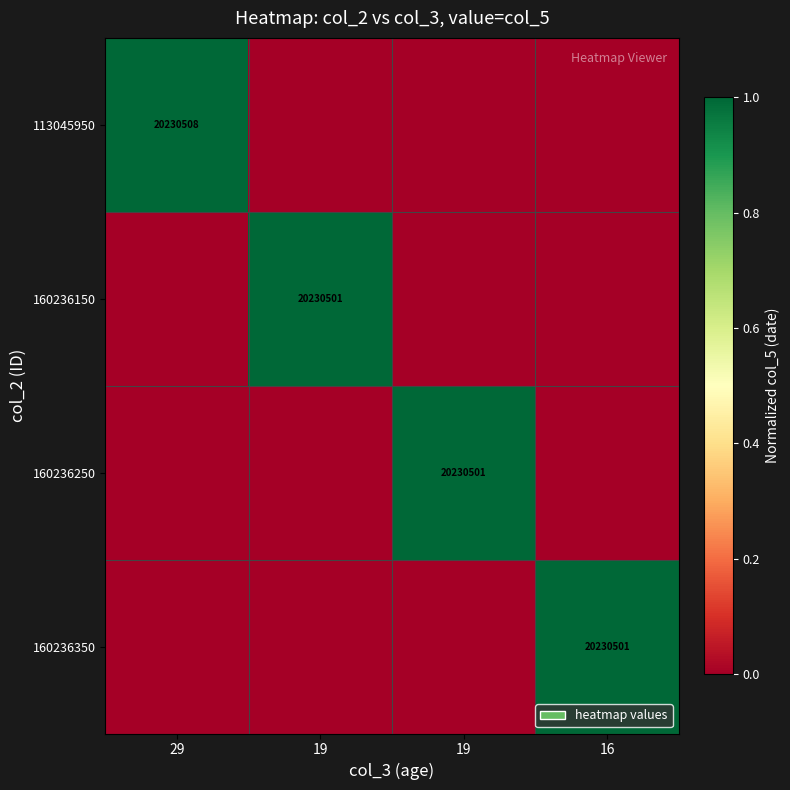

True or false: 160236150 has a value of 0.5 at 19.

False